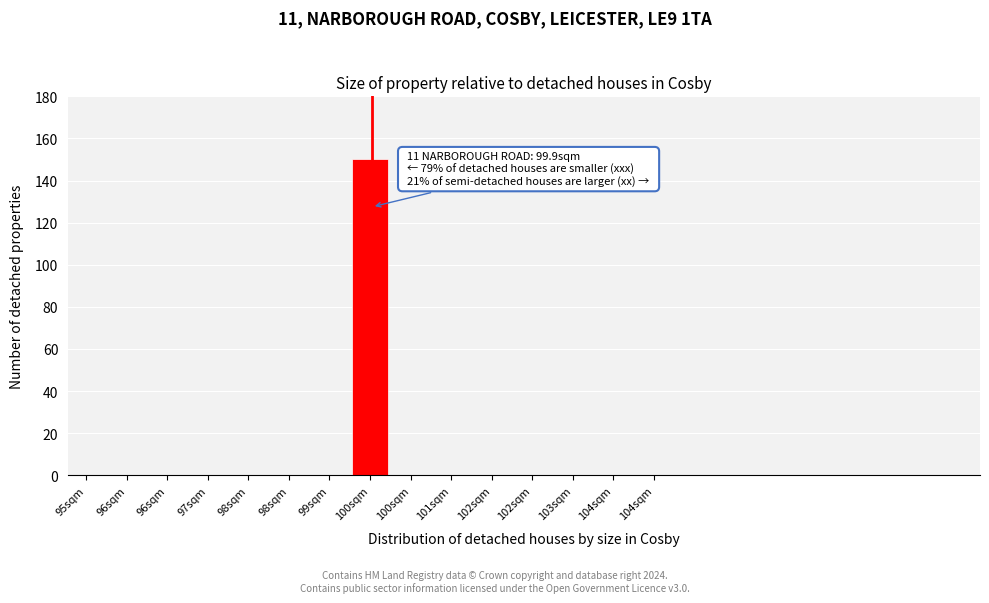

Are the bars horizontal?

No